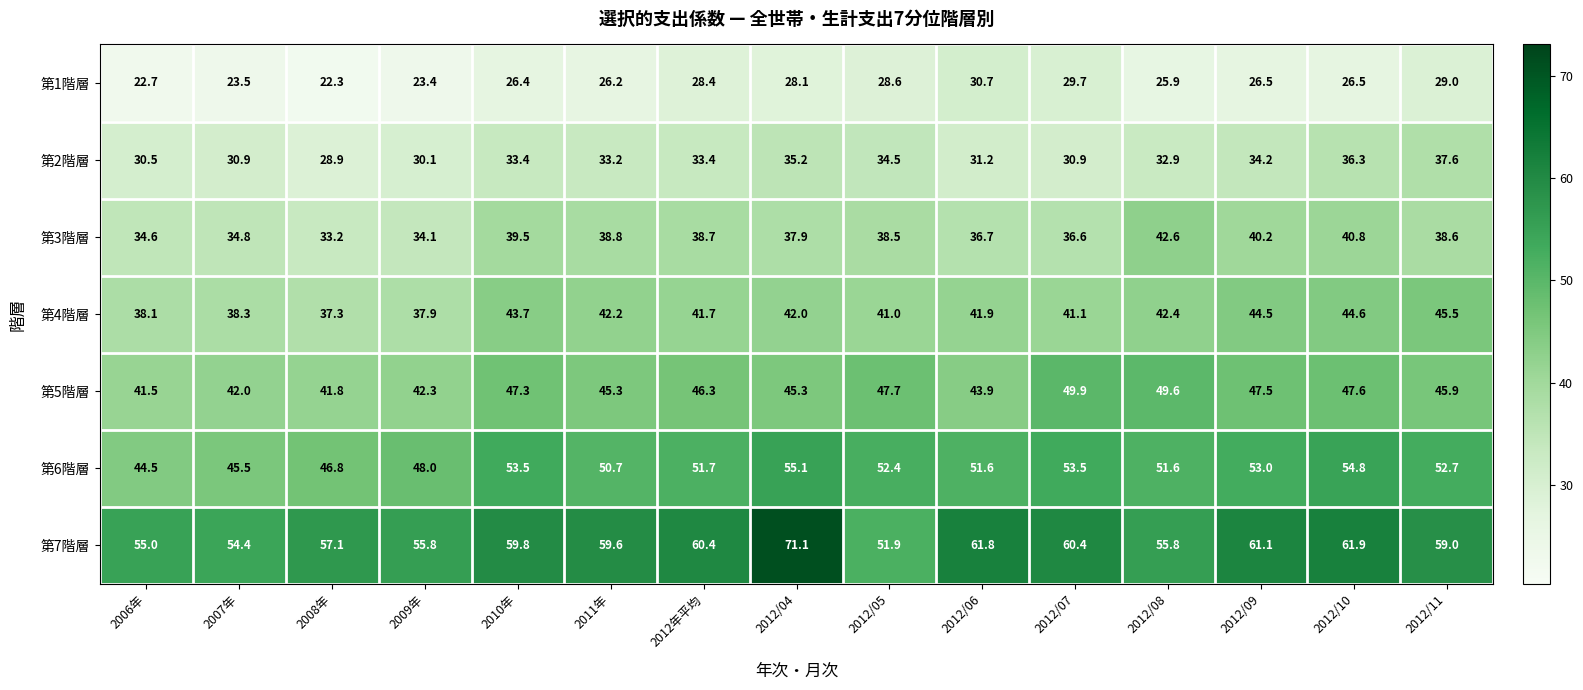

What is the sum of all 第3階層 values?

565.6